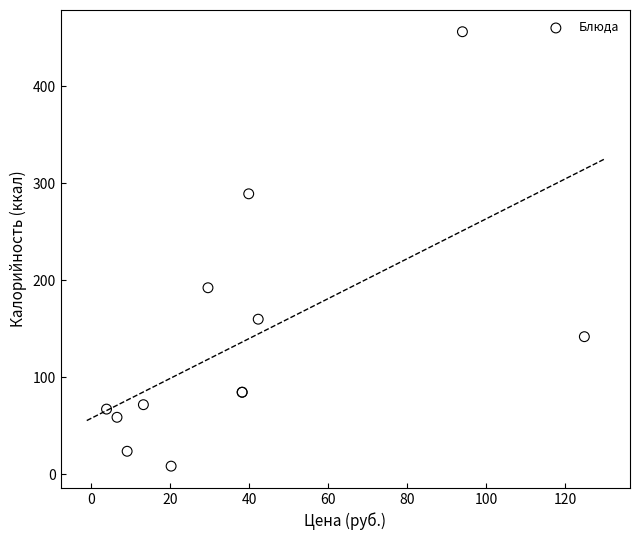

What Y value in the scatter plot is closest to 232?

192.3